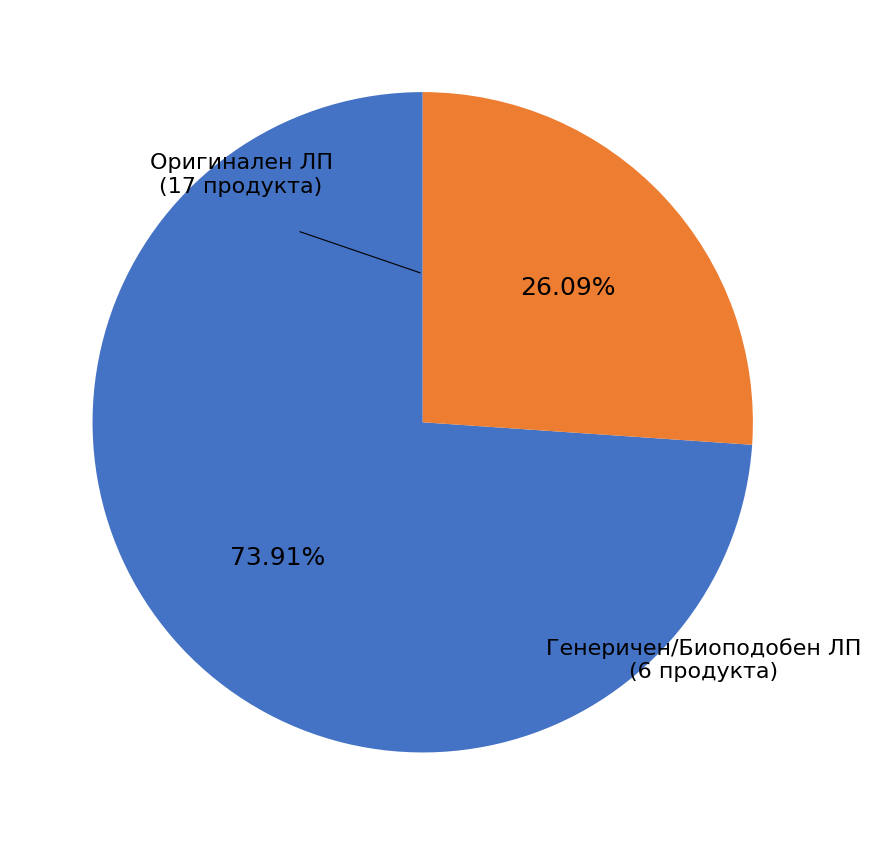

Count the number of slices in the pie.

2